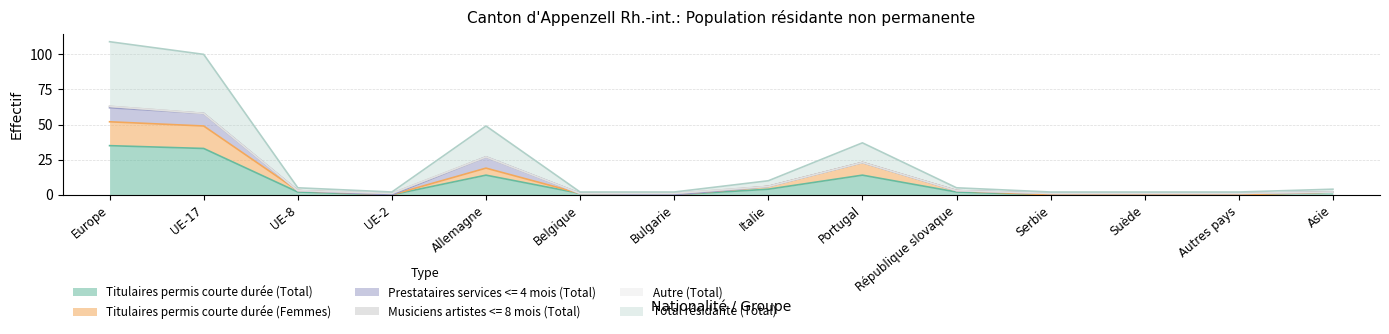

Does the chart have visible grid lines?

Yes